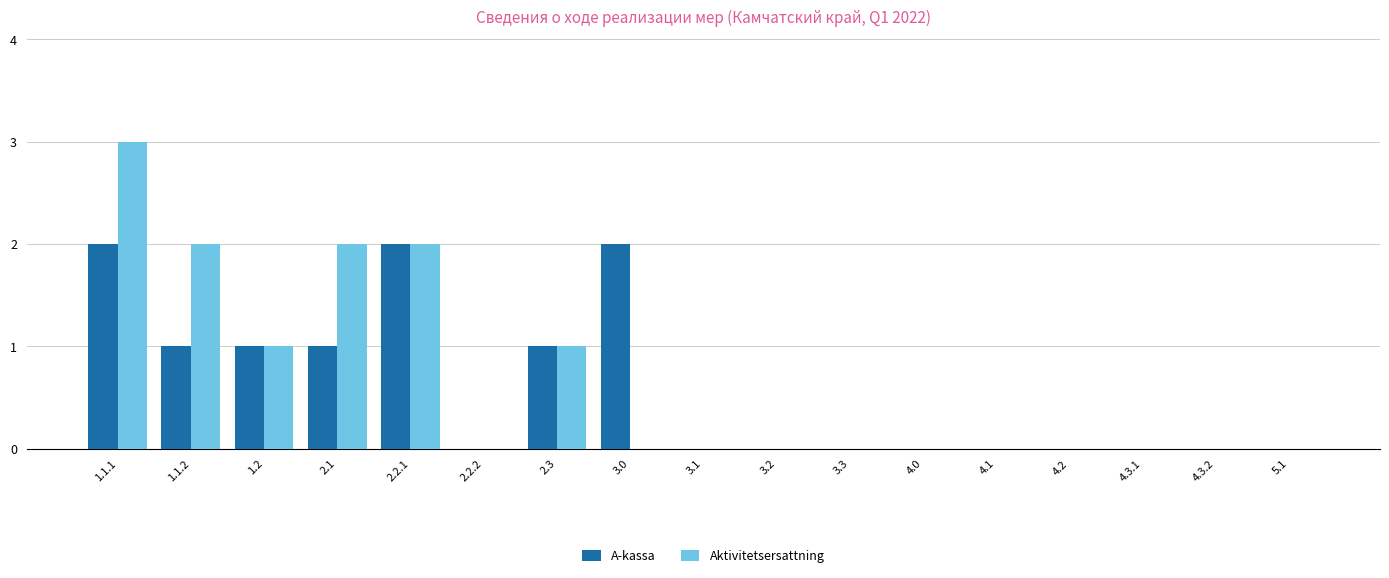

Count the A-kassa values in the range 0 to 1.

14